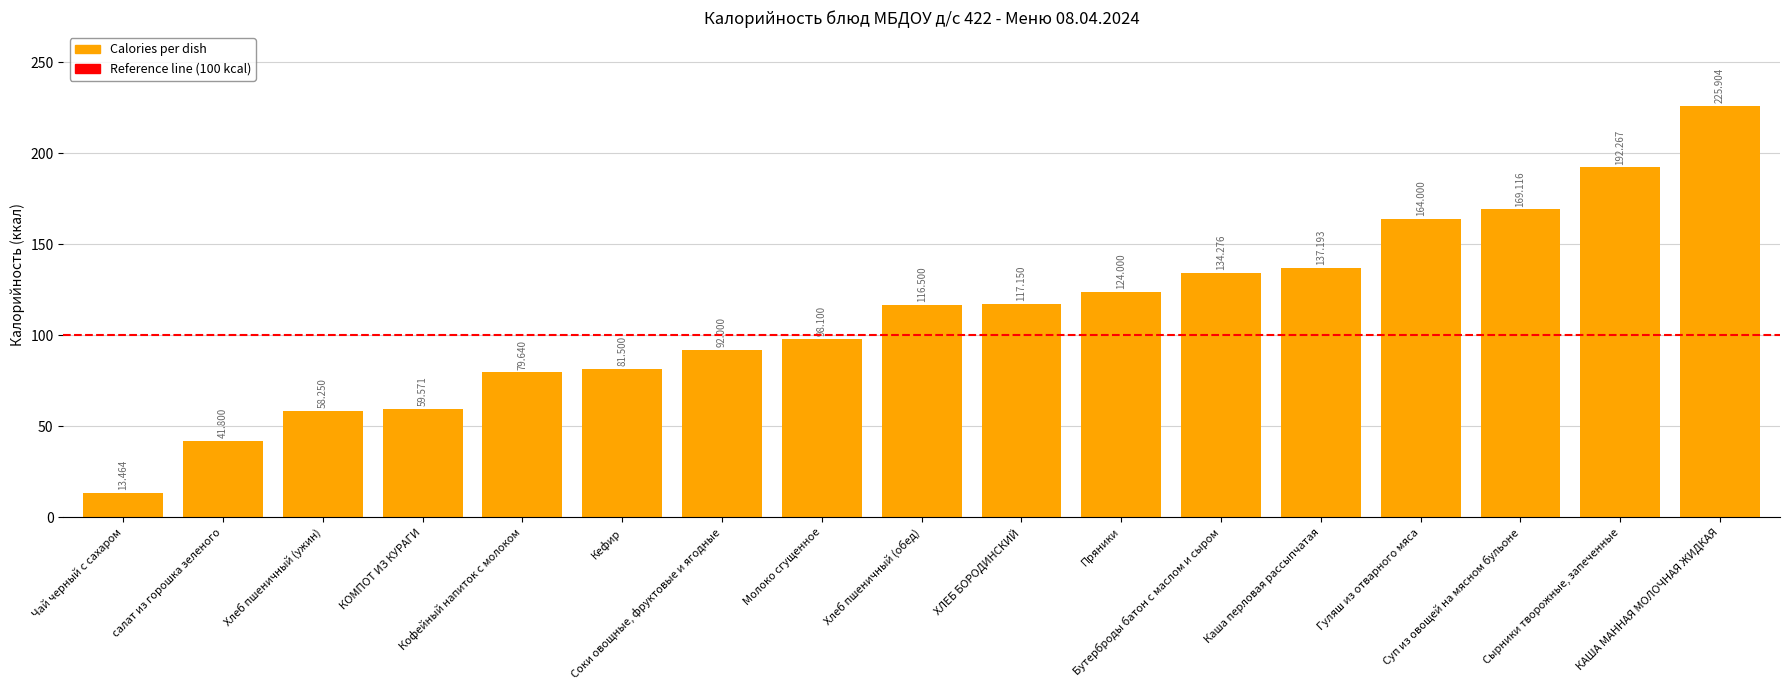

What is the average value?

112.0